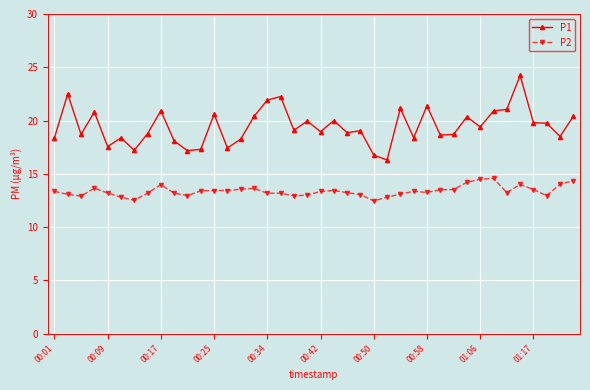

What are all the series names shown in the legend?

P1, P2